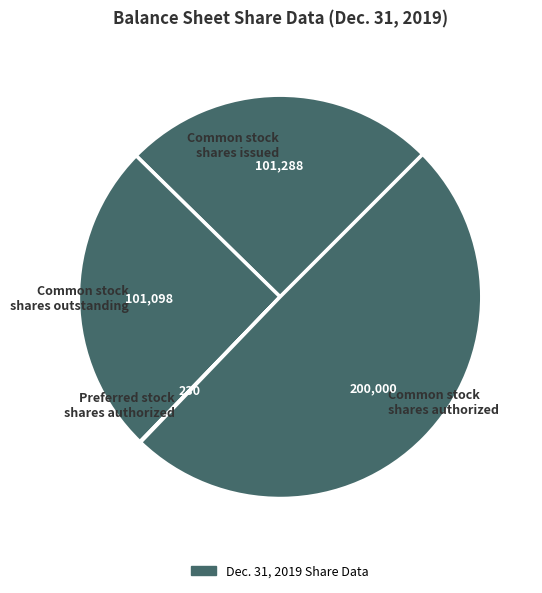

Is there any slice that represents more than half of the pie?

No